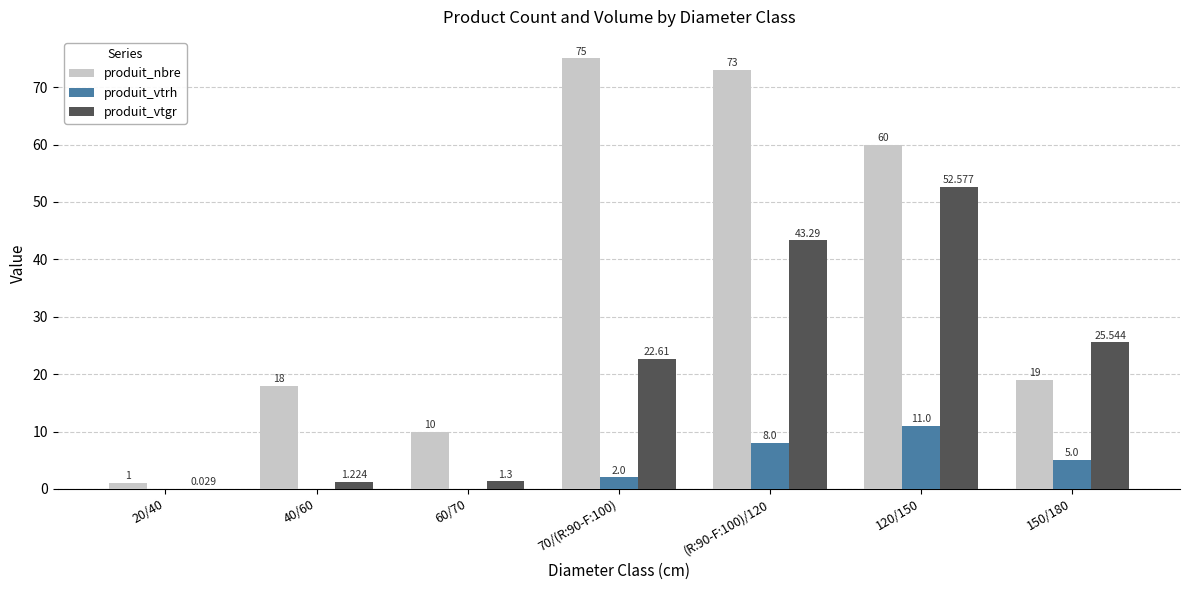

Which series has the largest total across all categories?

produit_nbre